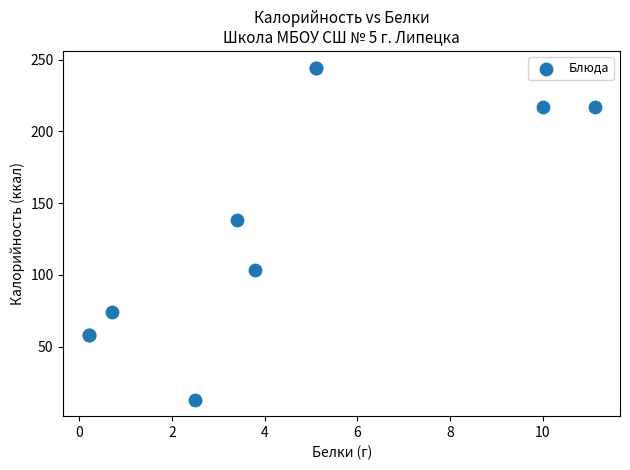

What Y value in the scatter plot is closest to 128?

138.0